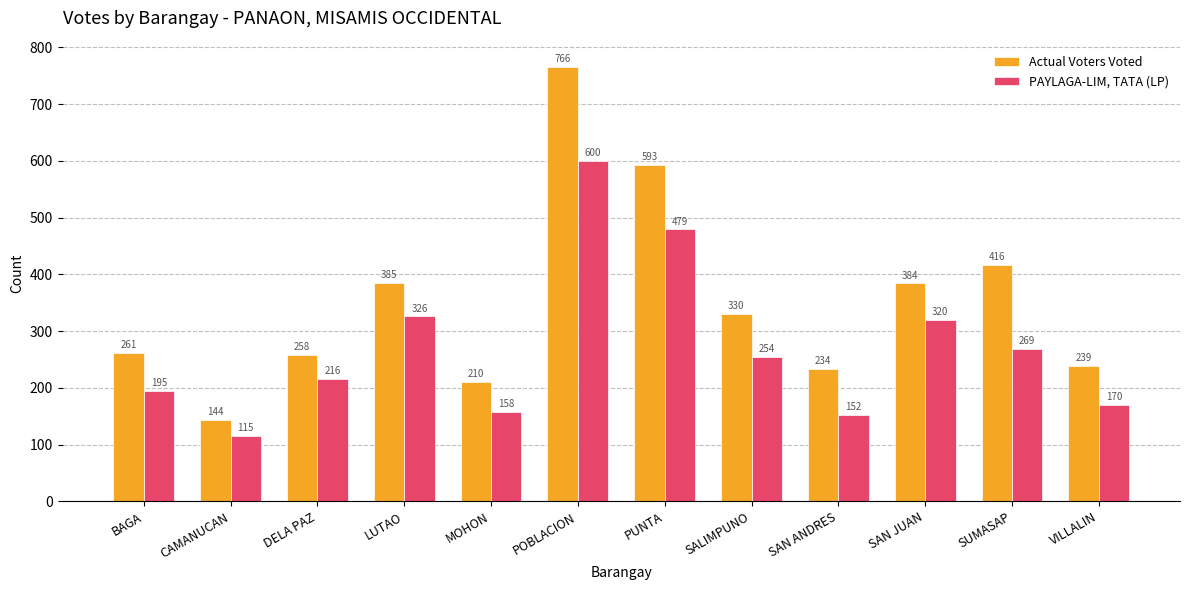

Read the PAYLAGA-LIM, TATA (LP) value at POBLACION, to the nearest 50.

600